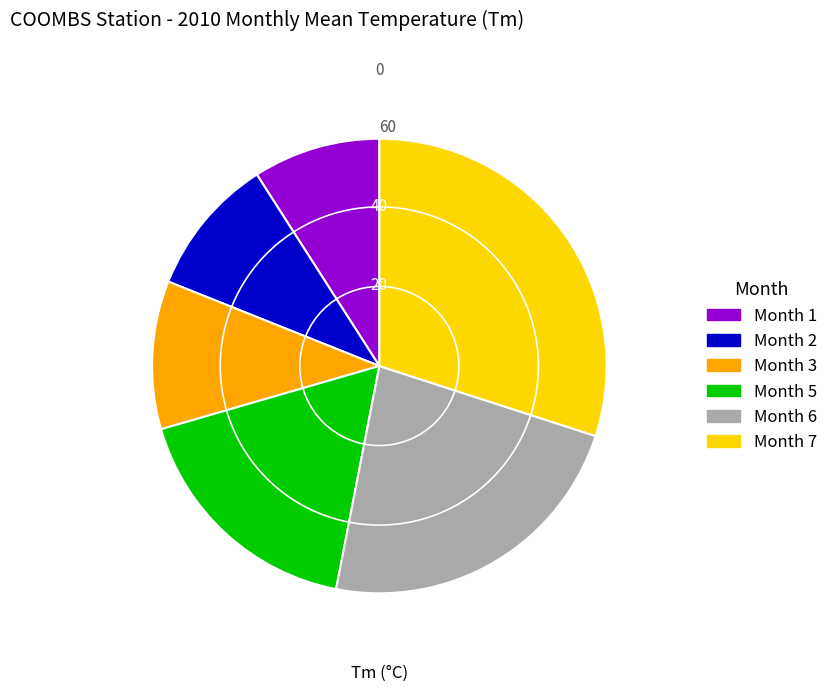

Is there a majority slice in this chart?

No